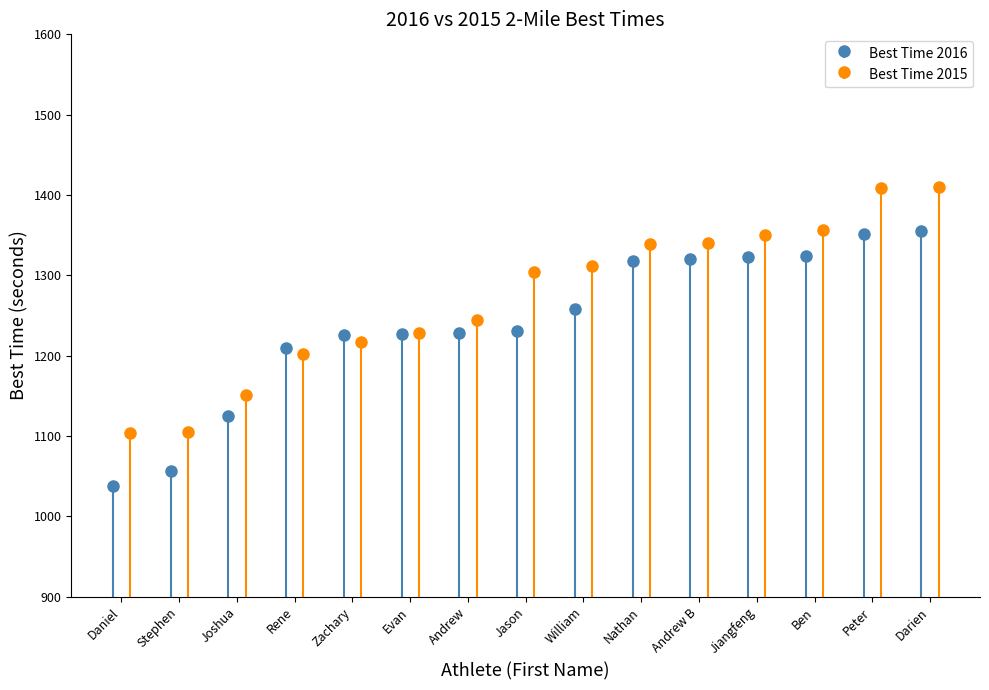

Reading left to right, list all the values displayed in this chart.

Best Time 2016: 1038.1	1056.7	1125.0	1210.0	1225.5	1226.9	1227.7	1231.0	1257.9	1318.0	1320.0	1322.5	1324.0	1352.0	1355.0
Best Time 2015: 1104.0	1105.1	1151.4	1202.0	1216.5	1228.2	1244.5	1304.1	1311.0	1338.9	1340.7	1350.4	1356.1	1409.2	1410.0